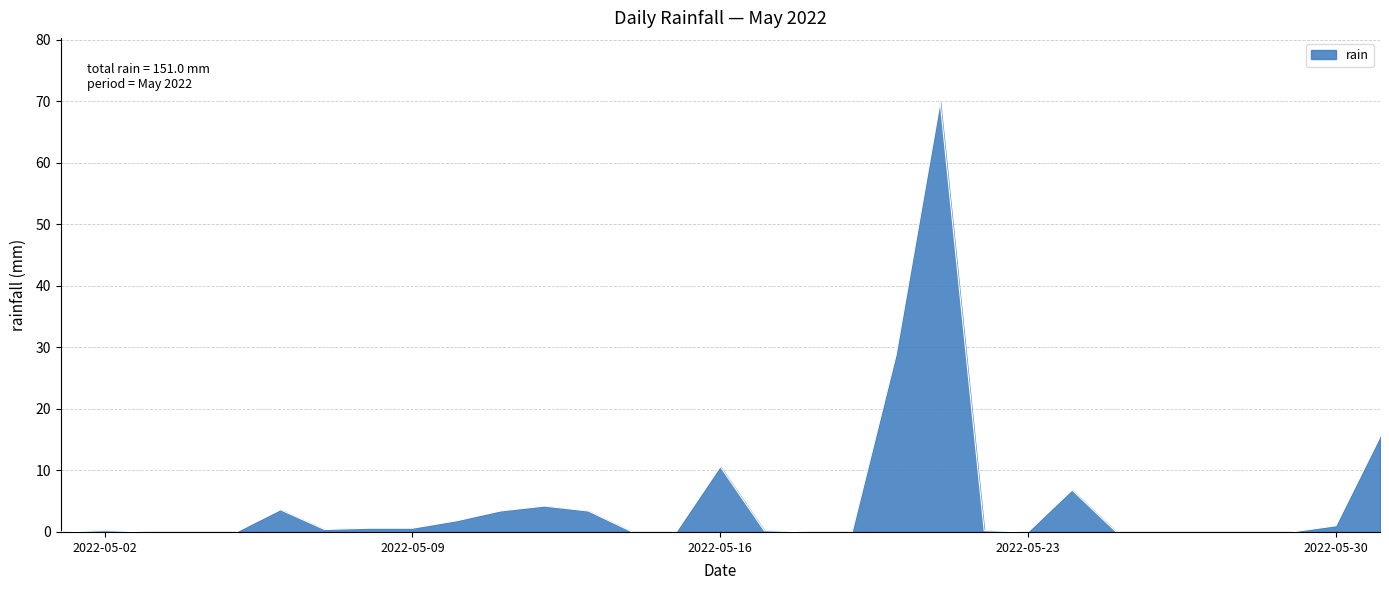

What is the difference between the maximum and minimum values?

69.8